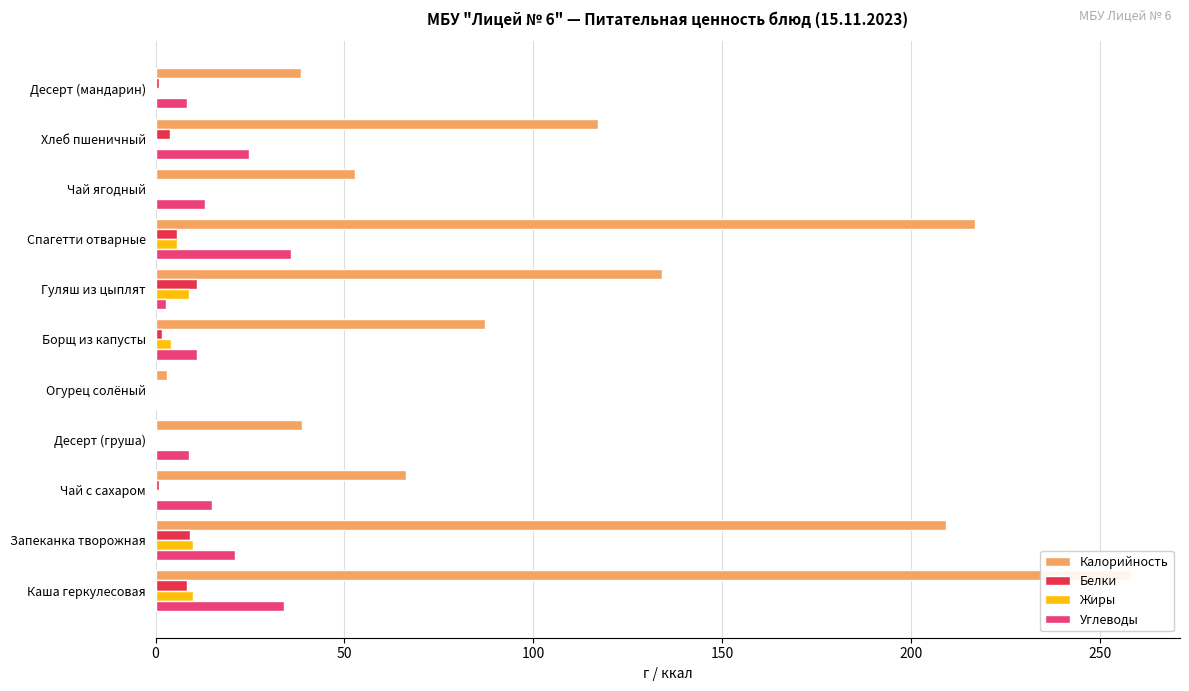

Which series changed the most between Чай с сахаром and Спагетти отварные?

Калорийность